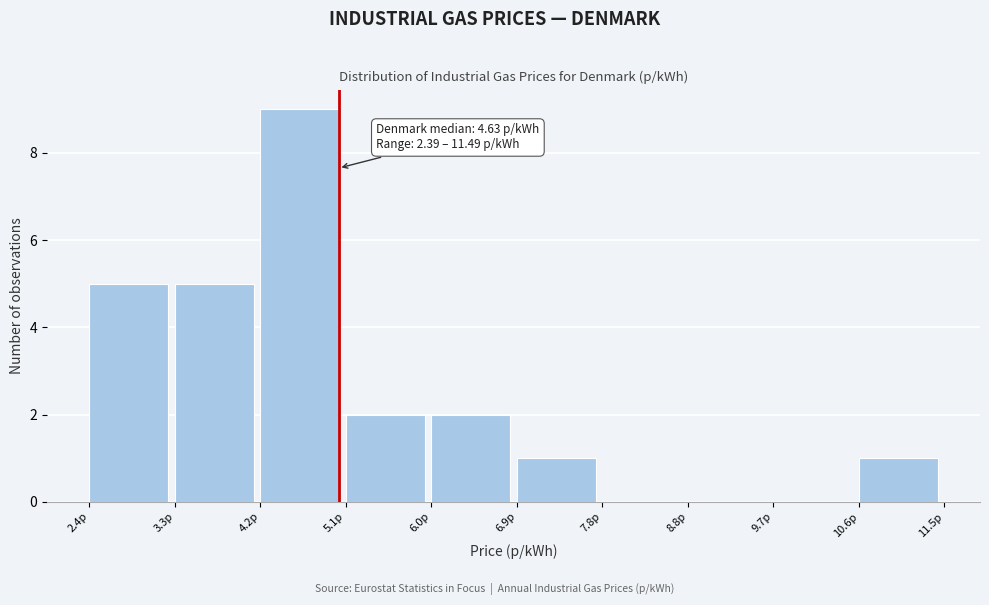

Over which range of the x-axis is the bar tallest?

4.2 to 5.1